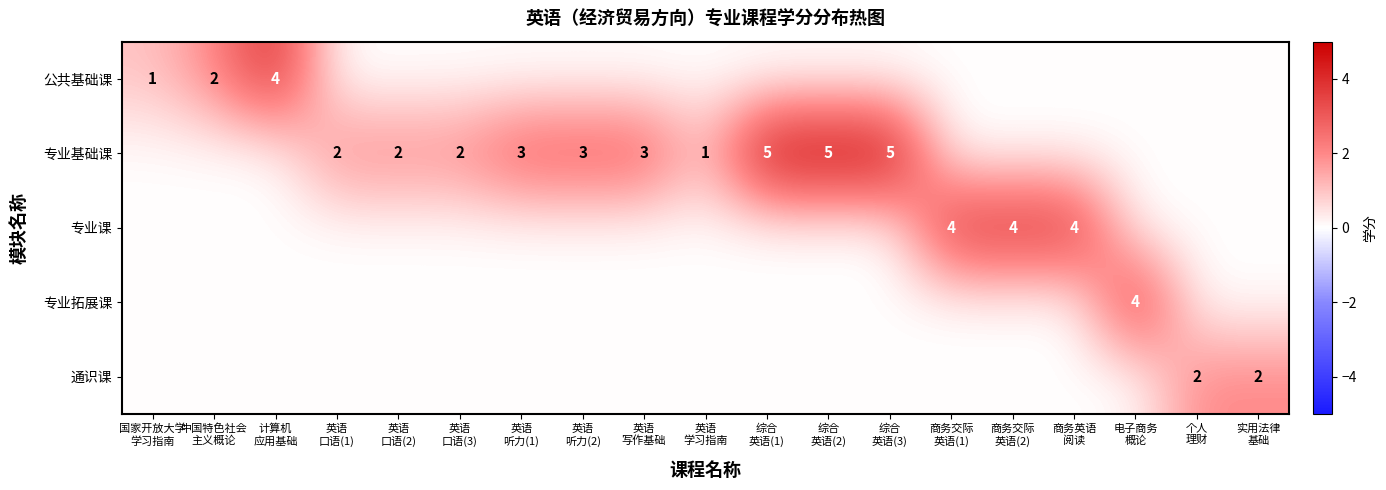

True or false: 专业基础课 has a value of 5 at 综合 英语(2).

True